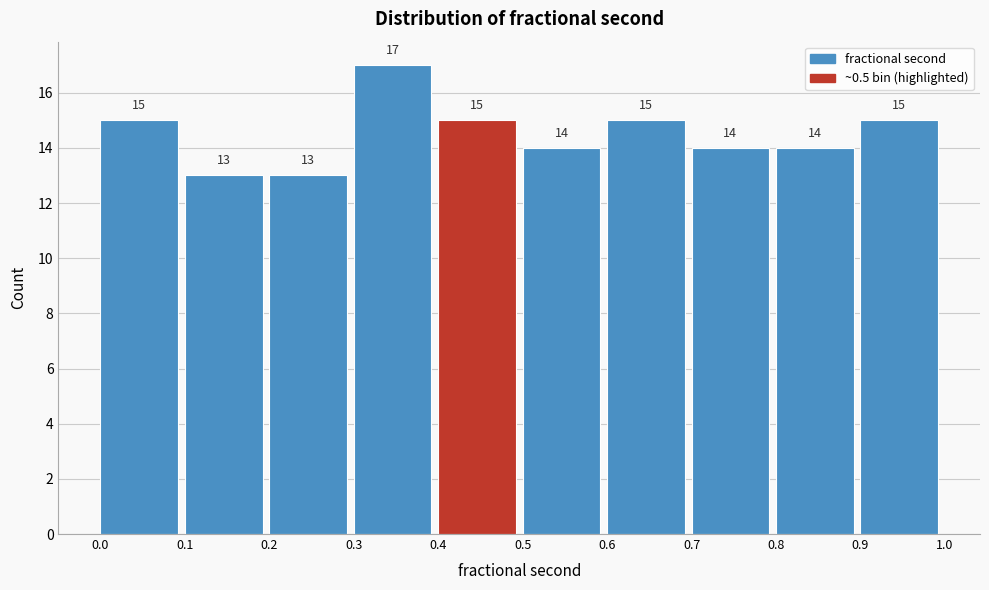

Reading left to right, transcribe this chart: for each bar, give the range it covers on the x-axis and its height.

0.0 to 0.1: 15
0.1 to 0.2: 13
0.2 to 0.3: 13
0.3 to 0.4: 17
0.4 to 0.5: 15
0.5 to 0.6: 14
0.6 to 0.7: 15
0.7 to 0.8: 14
0.8 to 0.9: 14
0.9 to 1.0: 15